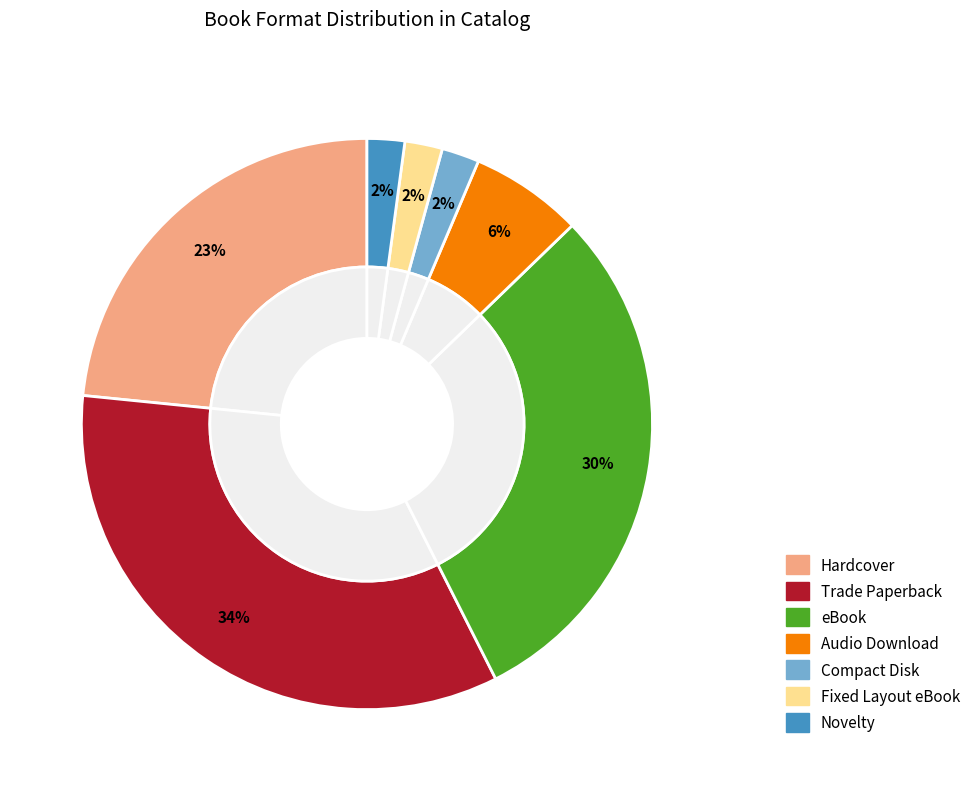

Rank the categories by value from lowest to highest.

Compact Disk, Fixed Layout eBook, Novelty, Audio Download, Hardcover, eBook, Trade Paperback